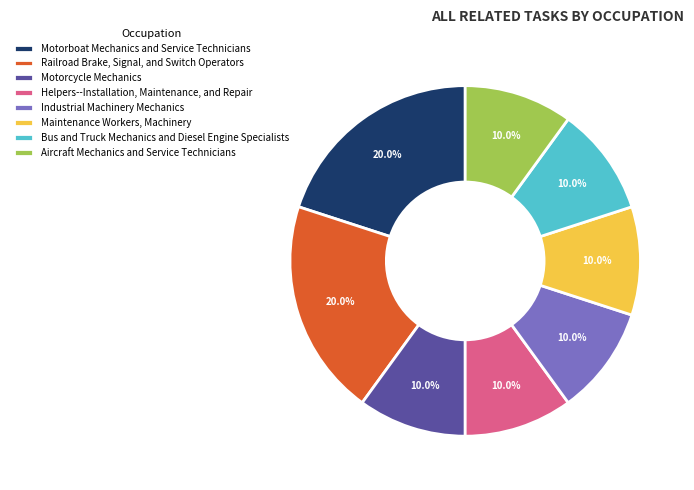

The Maintenance Workers, Machinery slice represents 10% of the pie. True or false?

True